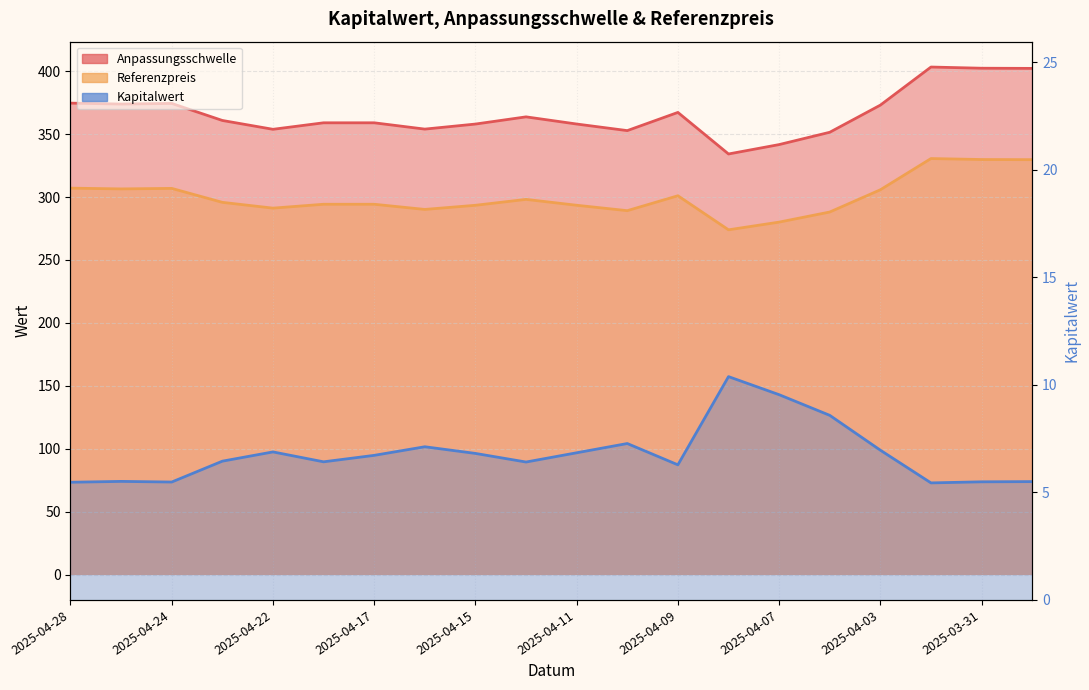

Between 2025-03-31 and 2025-04-07, which is larger?

2025-03-31